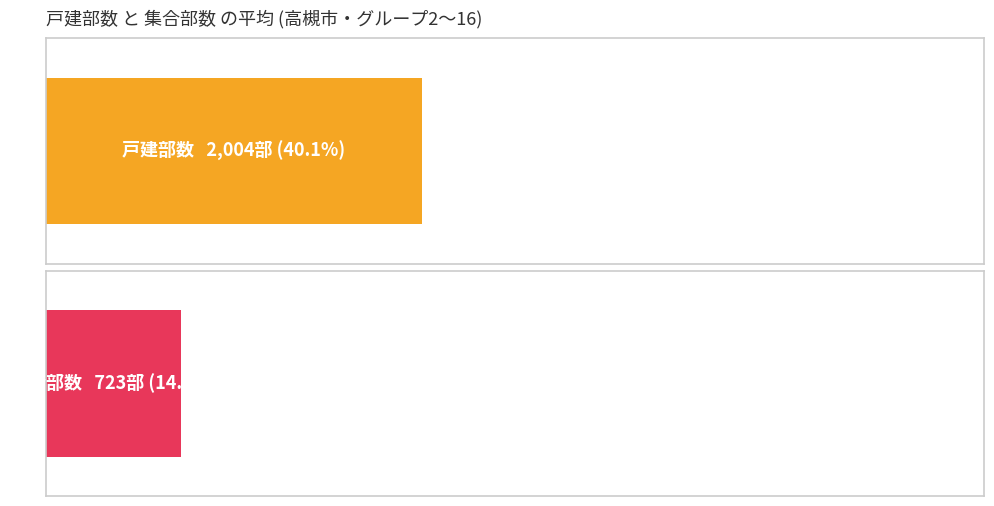

Which series has the largest total across all categories?

戸建部数